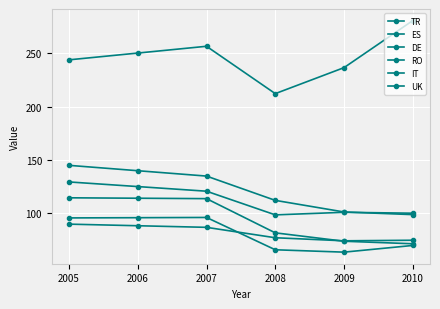

Between 2006 and 2010, which series saw the biggest shift?

DE